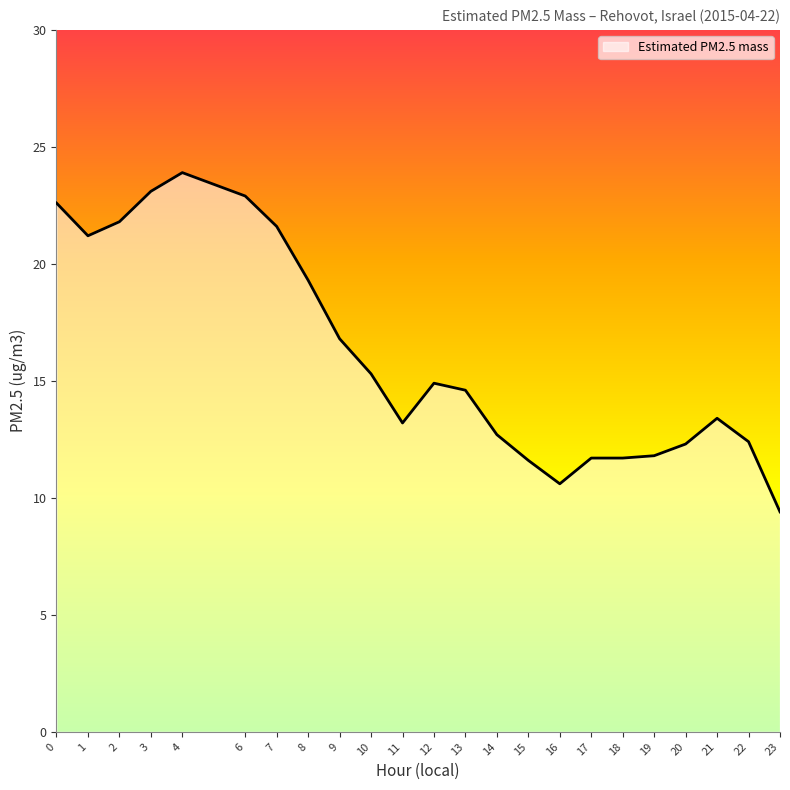

Approximately how many times larger is the value at 16 compared to 10?

0.7